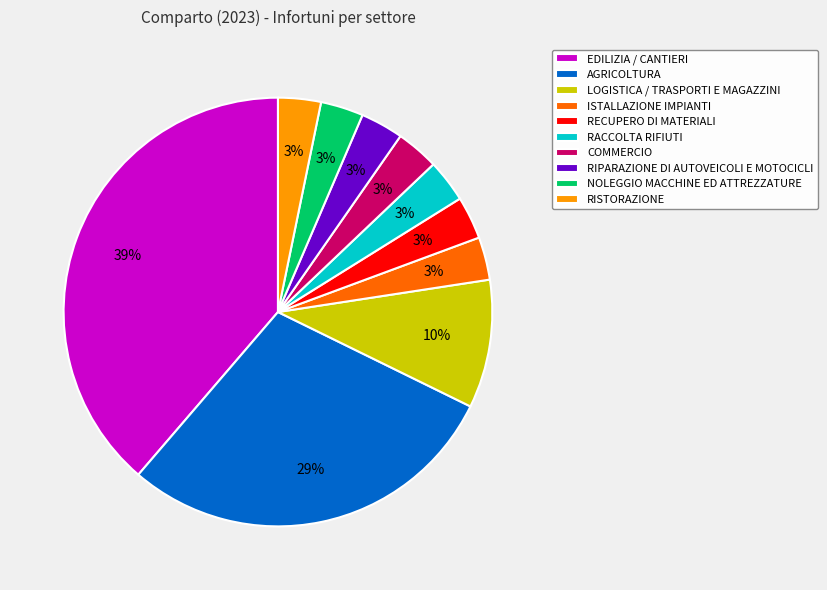

How many slices are in this pie chart?

10